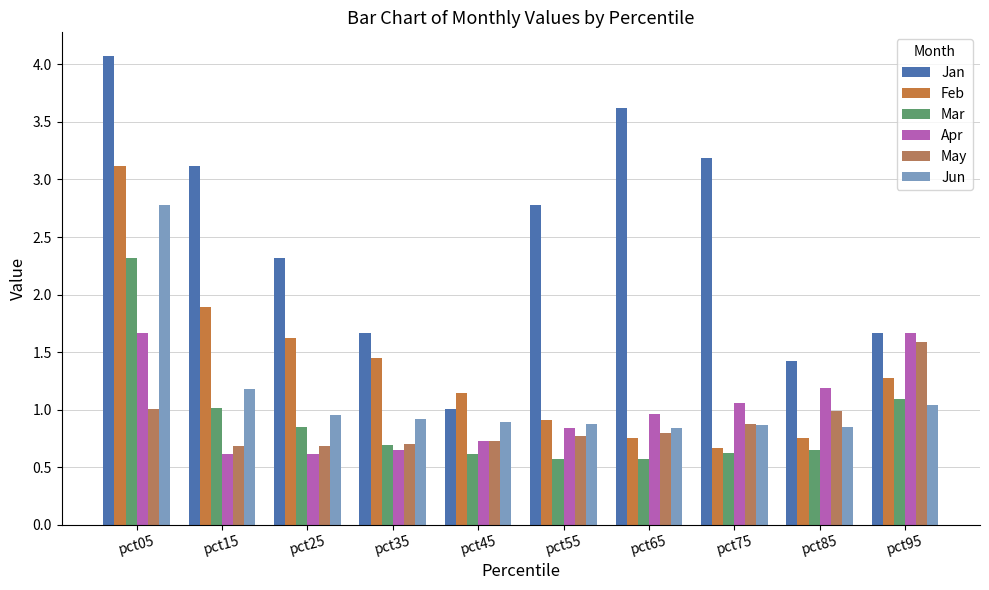

Between pct45 and pct95, which is larger?

pct95